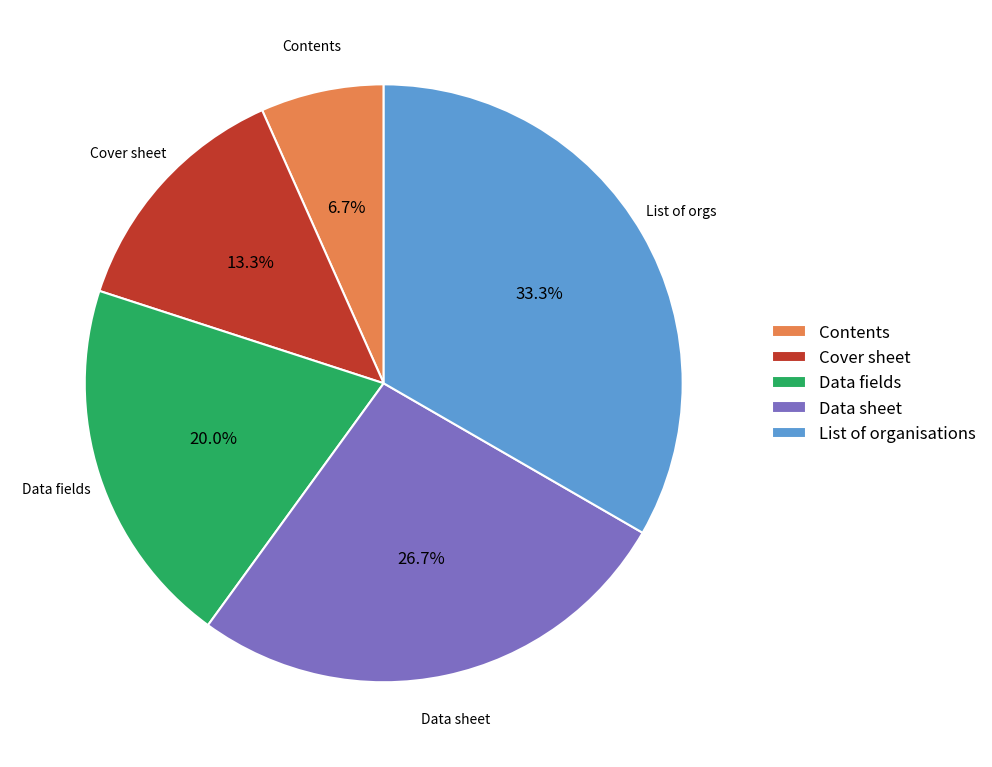

How many segments does this pie chart have?

5